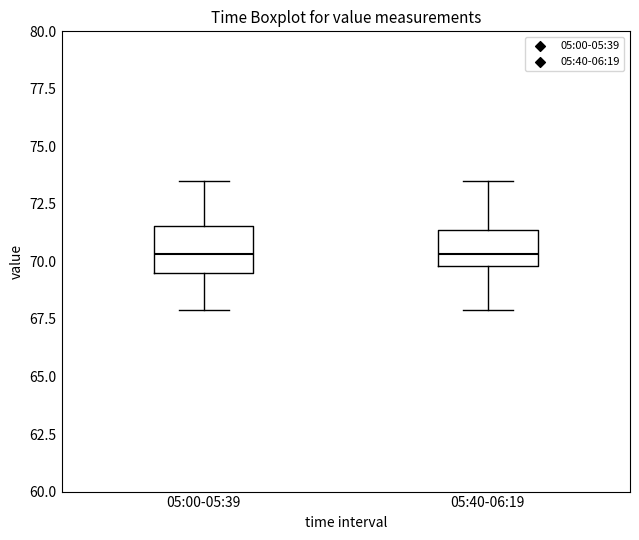

Where is the lower edge of the box for 05:00-05:39 on the y-axis? The values are not printed on the chart, so give them approximately, as read against the axis.

69.5